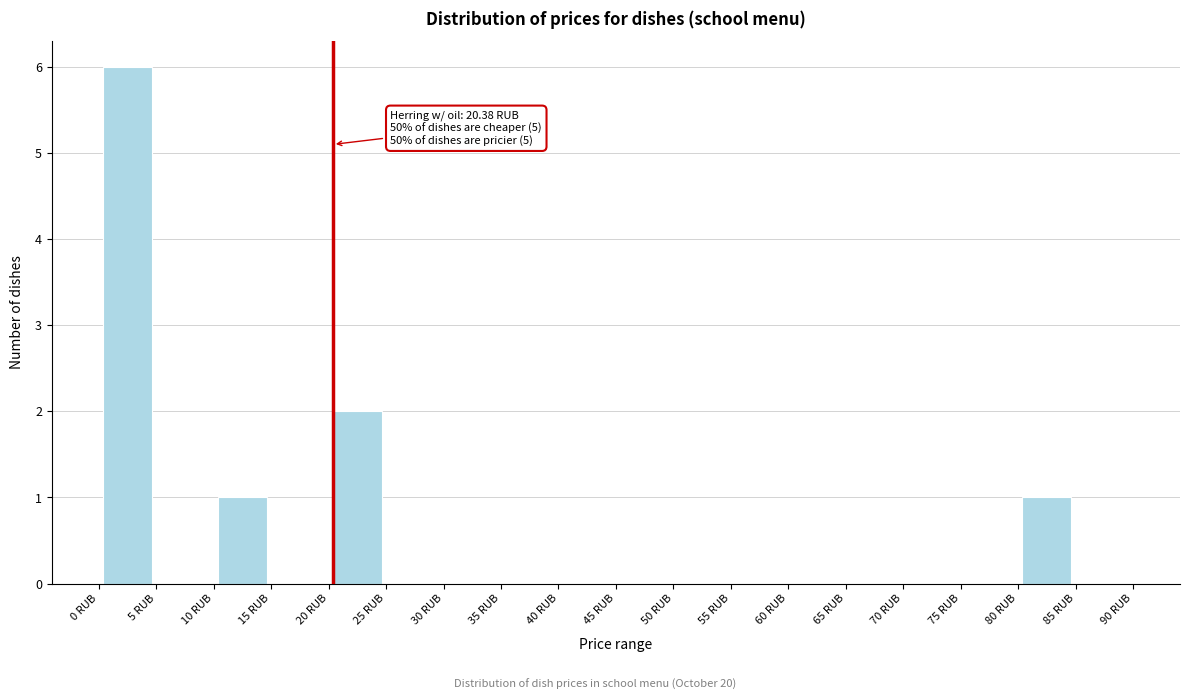

Which range on the x-axis has the tallest bar?

0 to 5